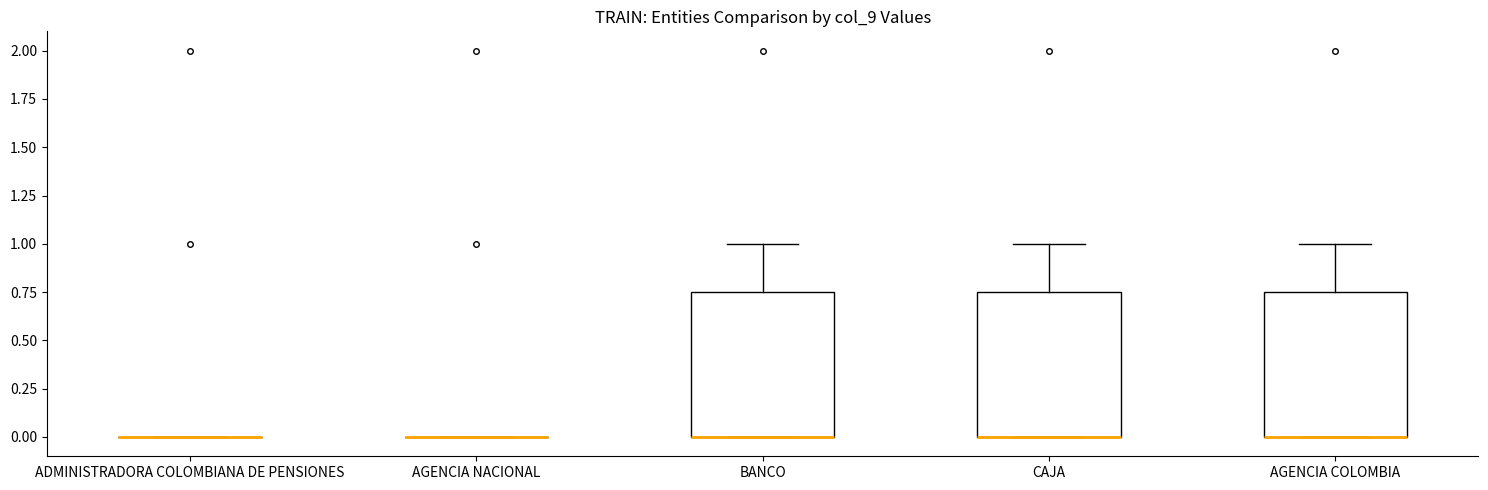

Reading left to right, transcribe this box plot: for each box, give where its median line is, the range the box spans, and where its two whiskers end, as read against the y-axis. The values are not printed on the chart, so give them approximately, as read against the axis.

ADMINISTRADORA COLOMBIANA DE PENSIONES: box collapsed to a line at 0.00, whiskers 0.00 to 0.00
AGENCIA NACIONAL: box collapsed to a line at 0.00, whiskers 0.00 to 0.00
BANCO: median 0.00 (drawn on the box's lower edge), box 0.00 to 0.75, whiskers 0.00 to 1.00
CAJA: median 0.00 (drawn on the box's lower edge), box 0.00 to 0.75, whiskers 0.00 to 1.00
AGENCIA COLOMBIA: median 0.00 (drawn on the box's lower edge), box 0.00 to 0.75, whiskers 0.00 to 1.00